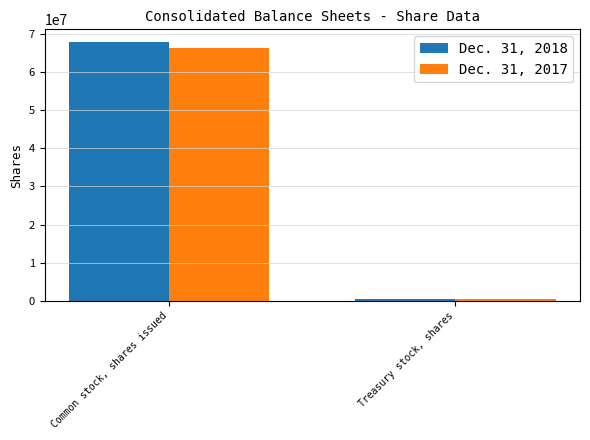

The Dec. 31, 2018 series shows 104597699 at Common stock, shares issued. True or false?

False